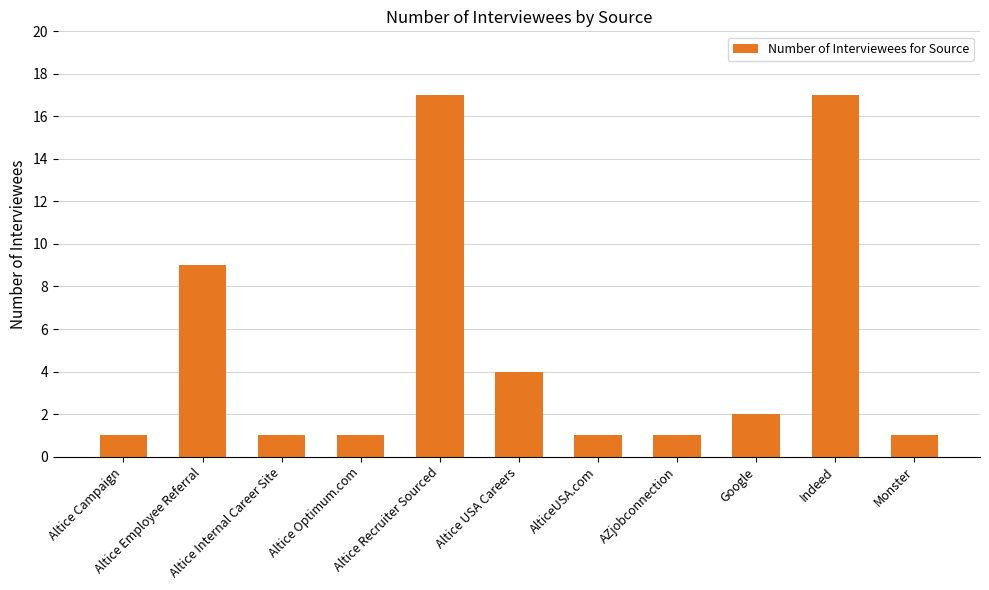

Is it true that the value at Altice USA Careers is 4?

True